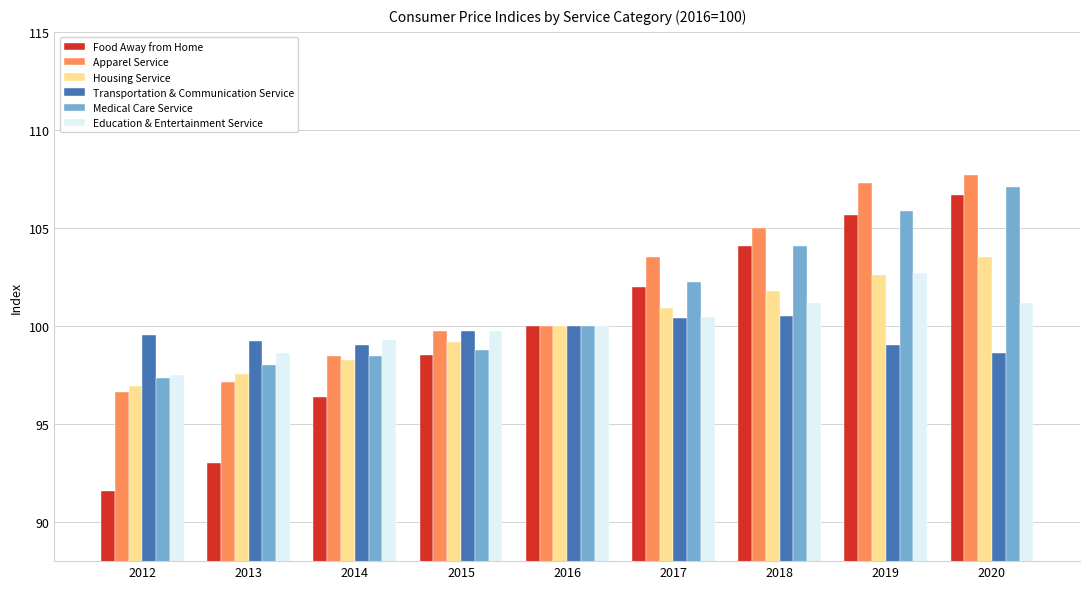

Rank the categories by Food Away from Home value from lowest to highest.

2012, 2013, 2014, 2015, 2016, 2017, 2018, 2019, 2020